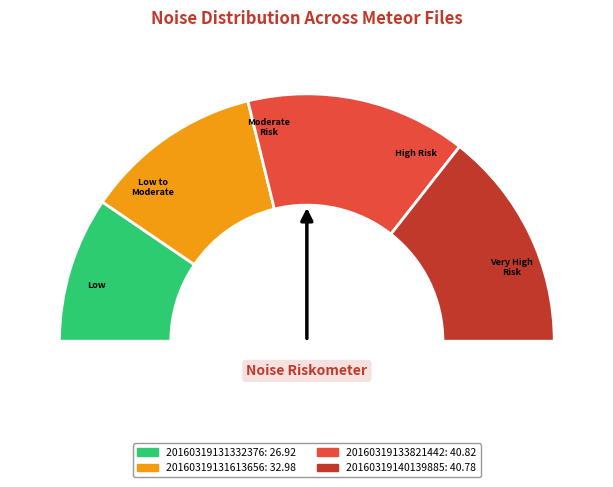

Combined, do 20160319133821442 and 20160319131332376 account for over 50%?

No